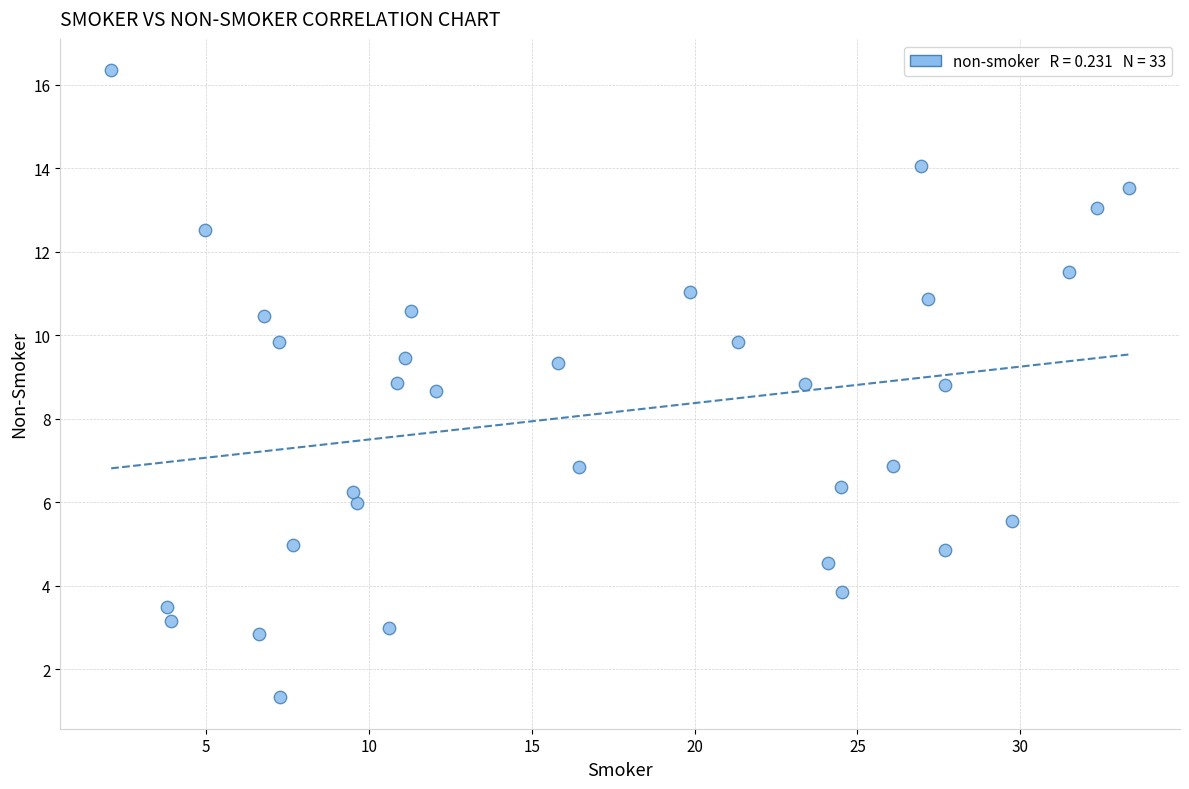

What is the range of Y values (max minus min)?

15.0